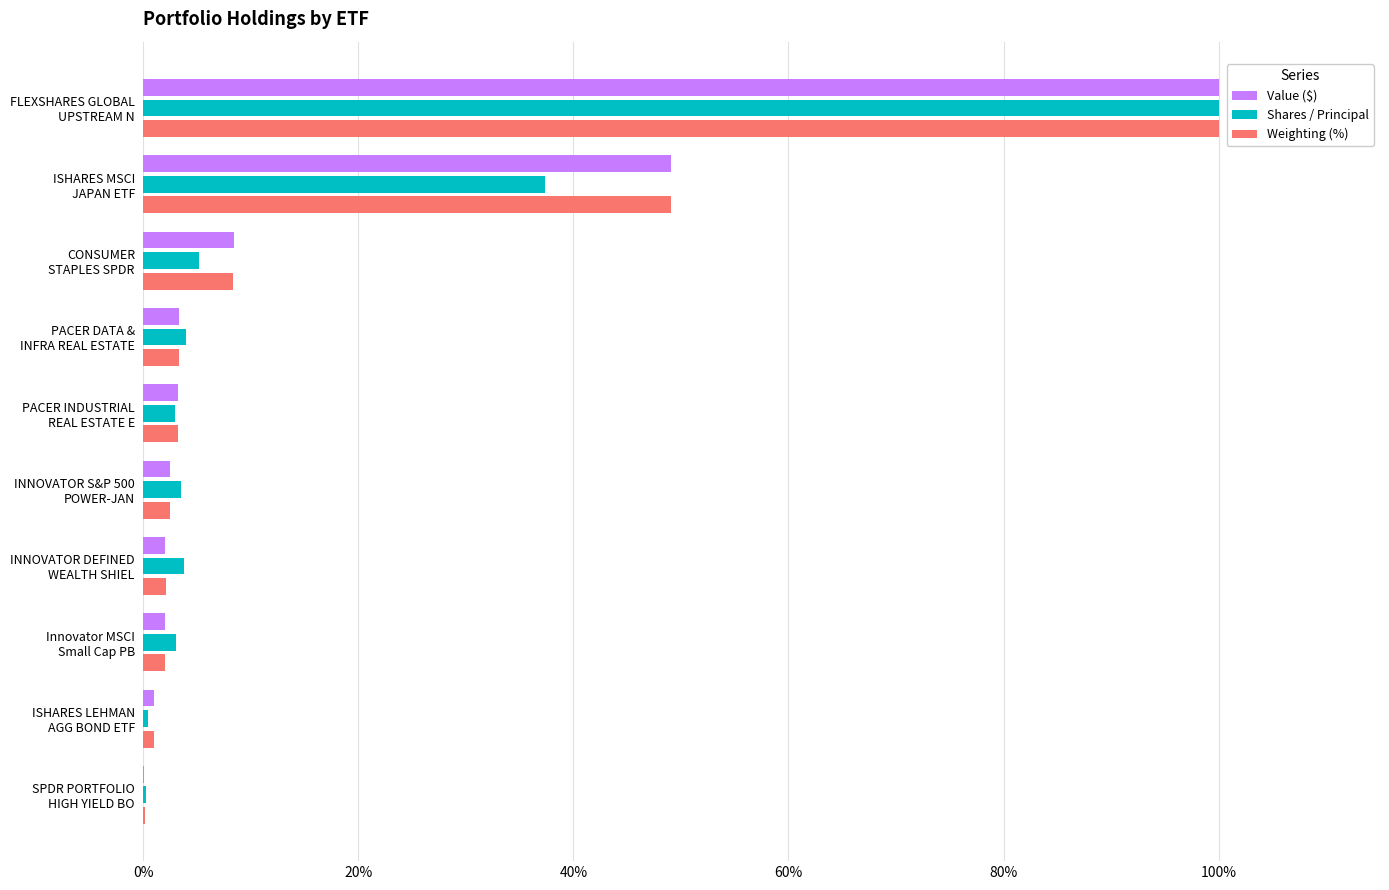

How many distinct data groups are displayed?

3